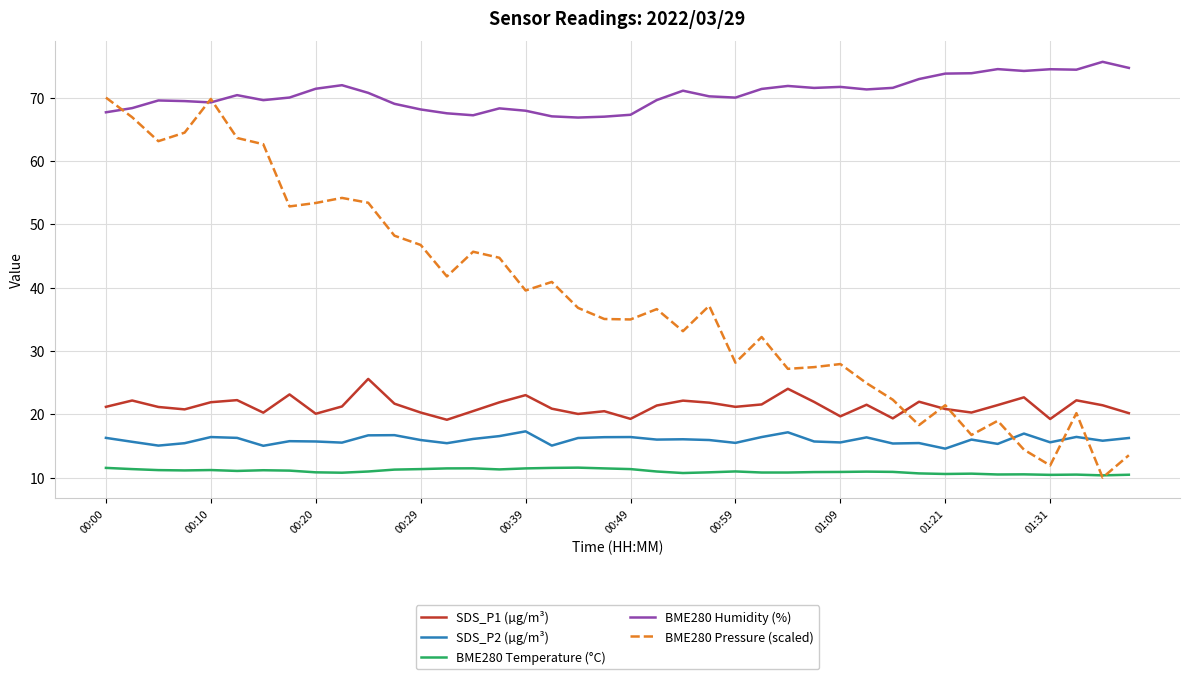

Which series has the largest total across all categories?

BME280 Humidity (%)